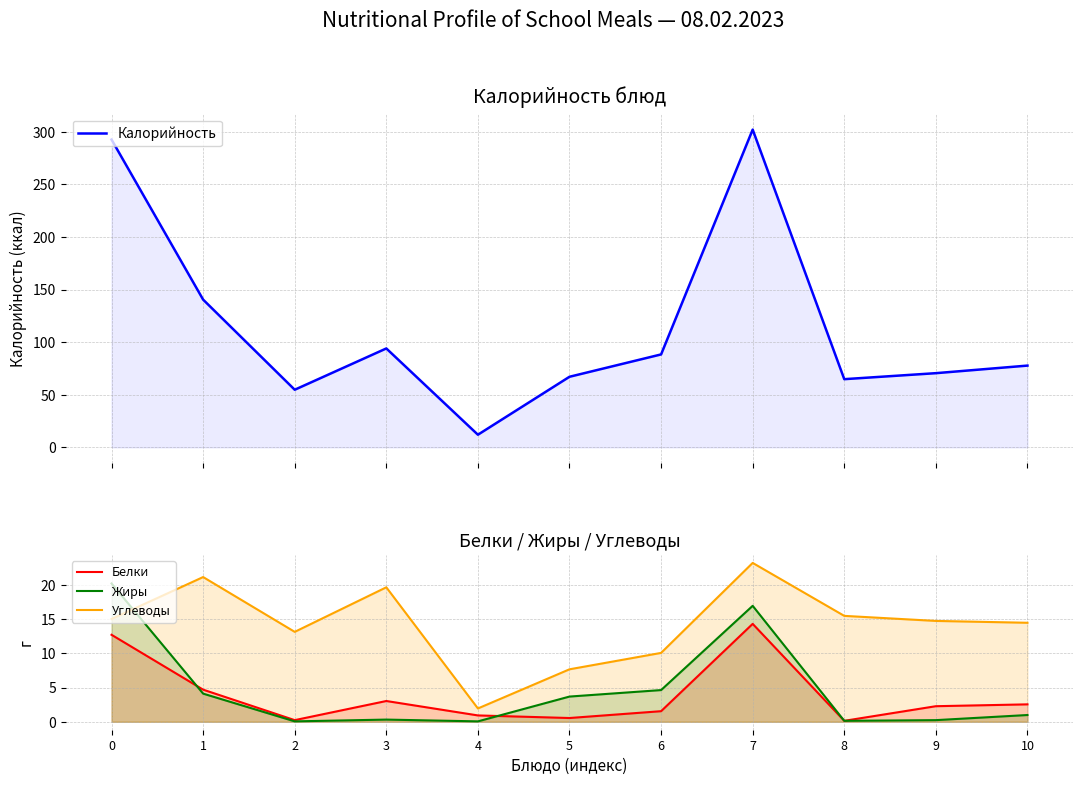

List the series in order of their peak value, highest first.

Калорийность, Углеводы, Жиры, Белки